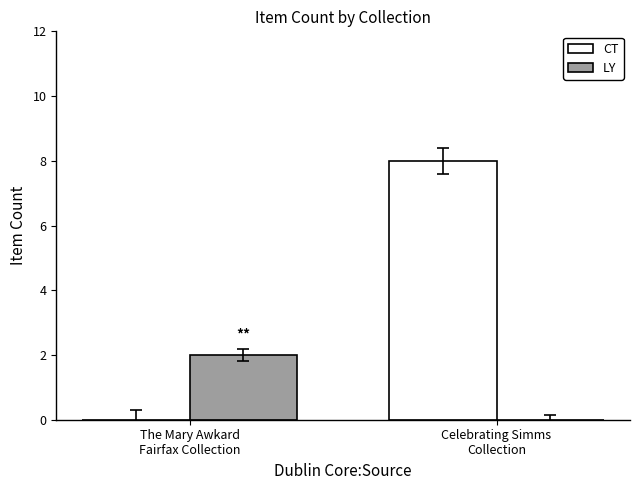

Which category has the highest value across all series?

Celebrating Simms
Collection